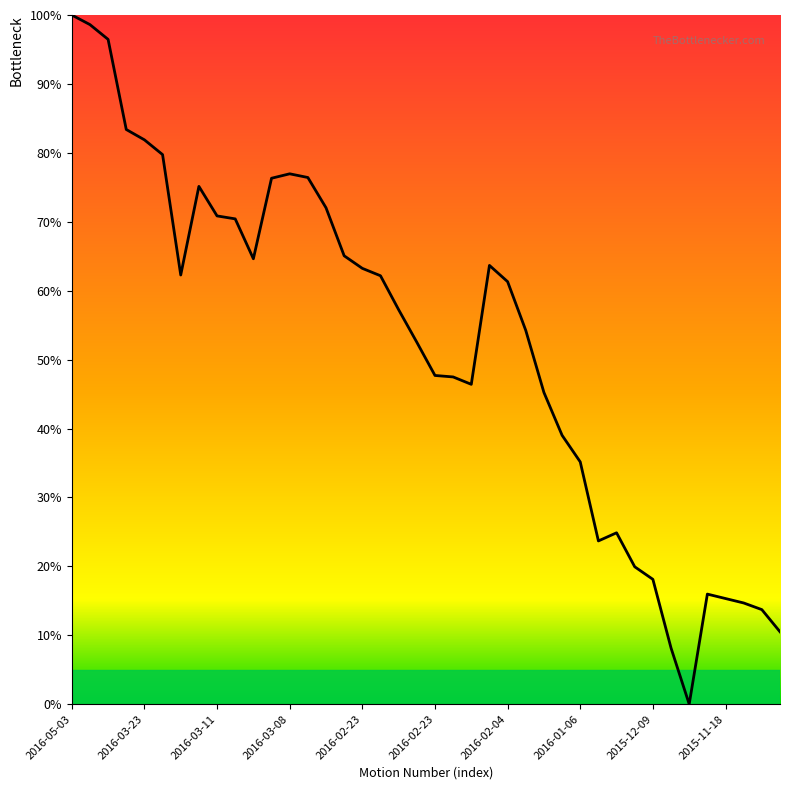

How many lines are shown in the chart?

1